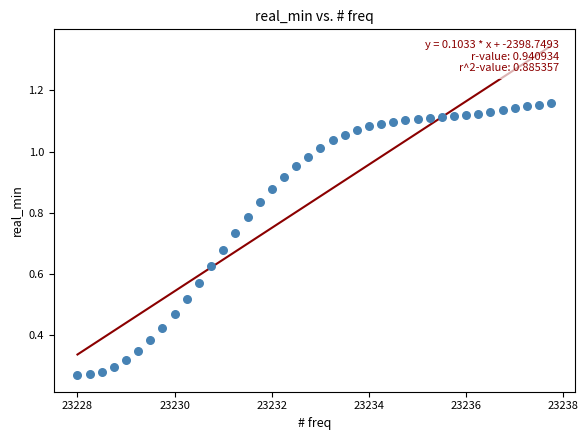

What is the range of X values (max minus min)?

9.8